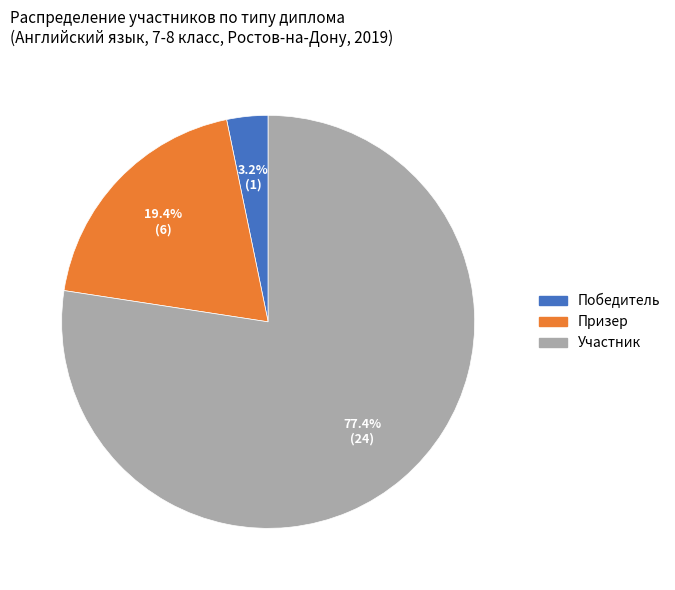

Does any single category account for the majority?

Yes